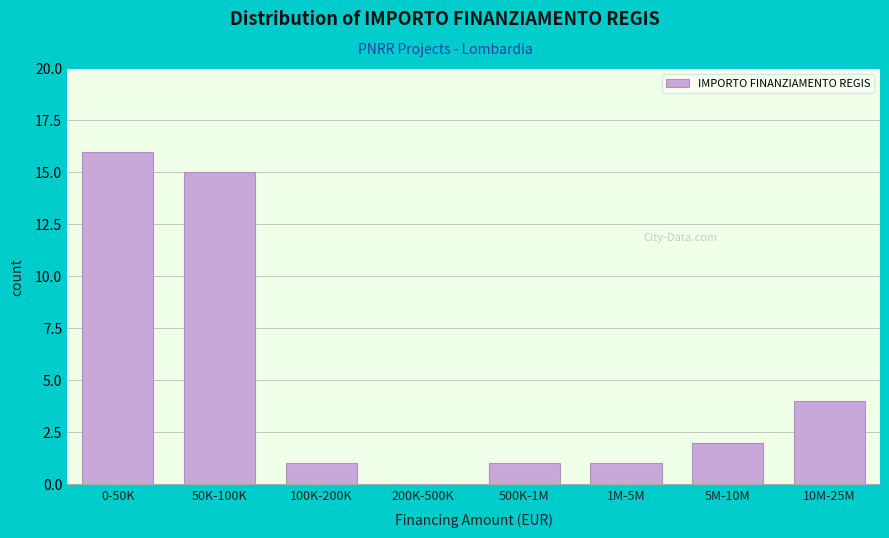

Reading right to left, what are all the values shown in this chart?

10M-25M=4	5M-10M=2	1M-5M=1	500K-1M=1	200K-500K=0	100K-200K=1	50K-100K=15	0-50K=16